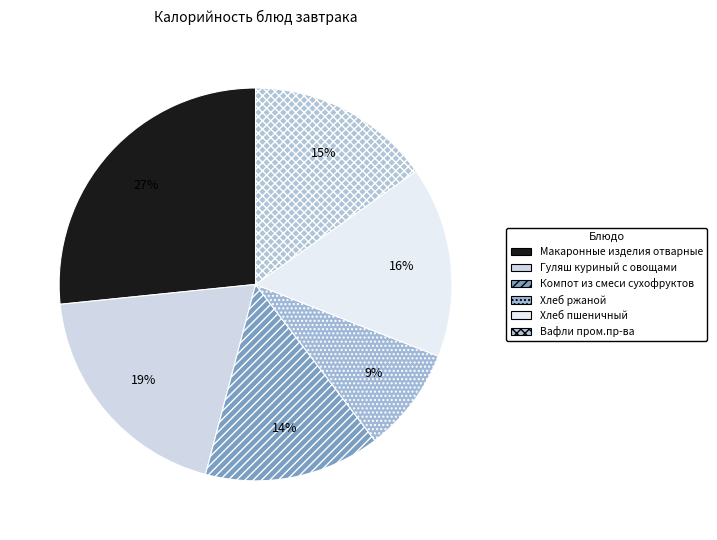

How many segments does this pie chart have?

6